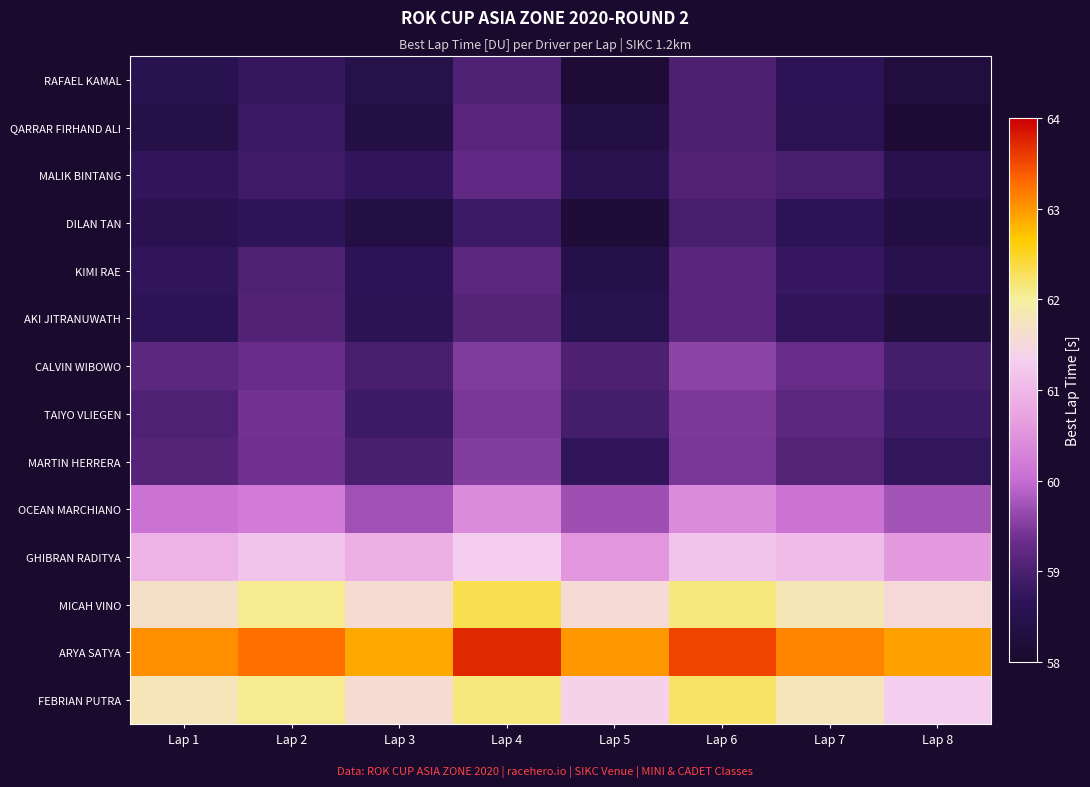

What is the total value across all series at Lap 1?

836.5